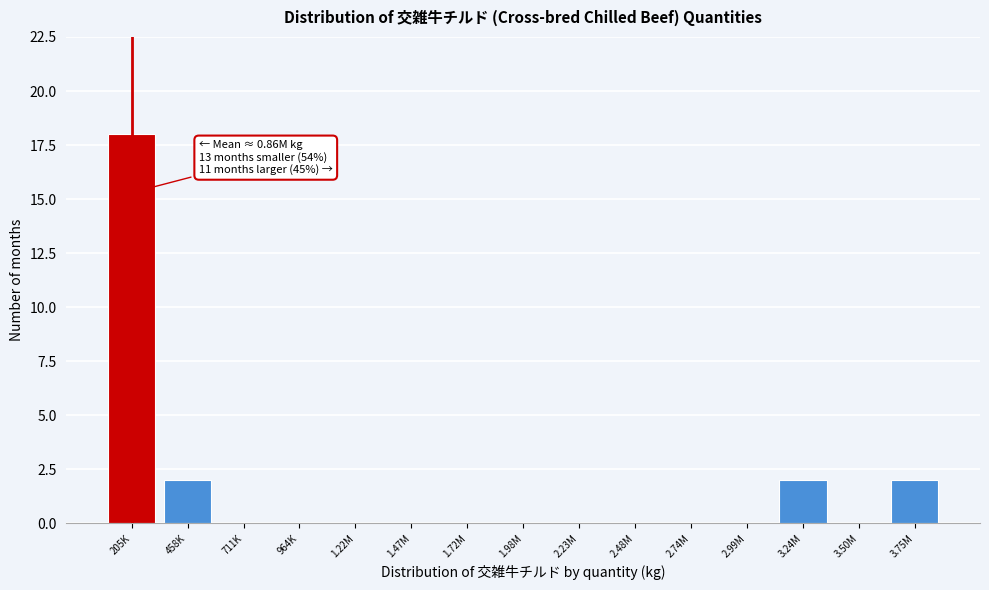

Reading left to right, transcribe all the data shown in this chart.

205K=18	458K=2	711K=0	964K=0	1.22M=0	1.47M=0	1.72M=0	1.98M=0	2.23M=0	2.48M=0	2.74M=0	2.99M=0	3.24M=2	3.50M=0	3.75M=2